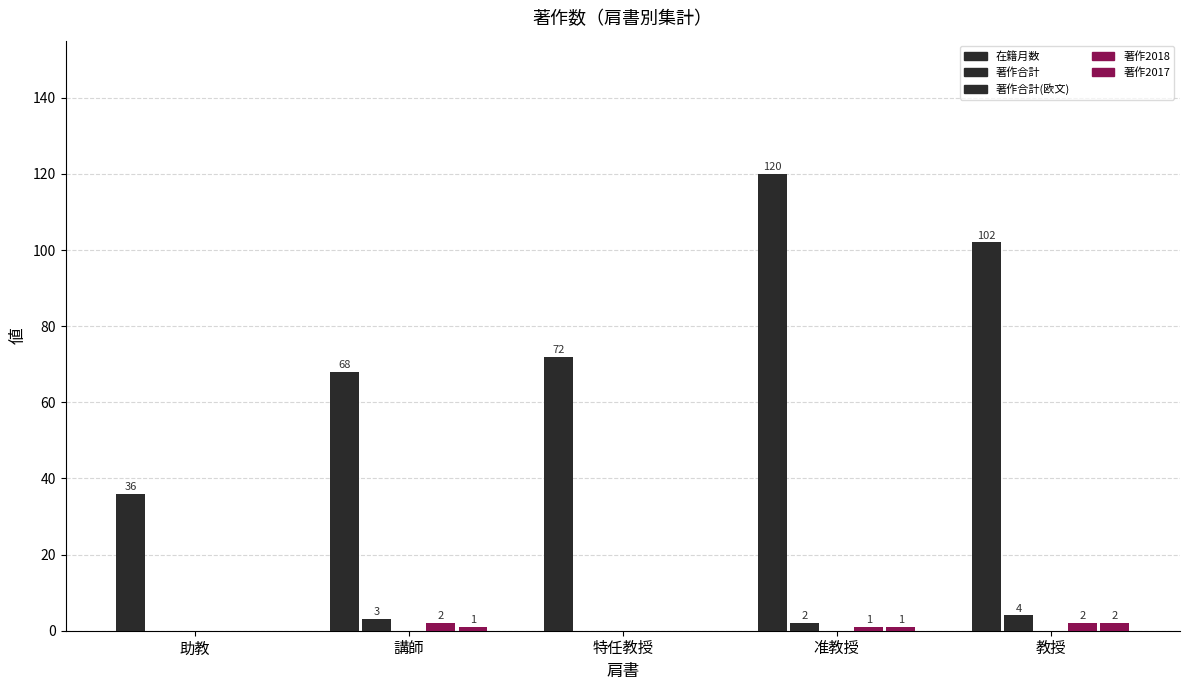

Count the number of data series in this chart.

4